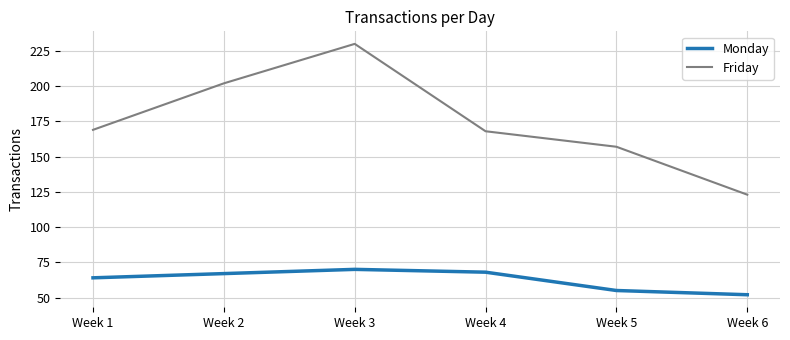

True or false: Monday and Friday intersect in this chart.

False